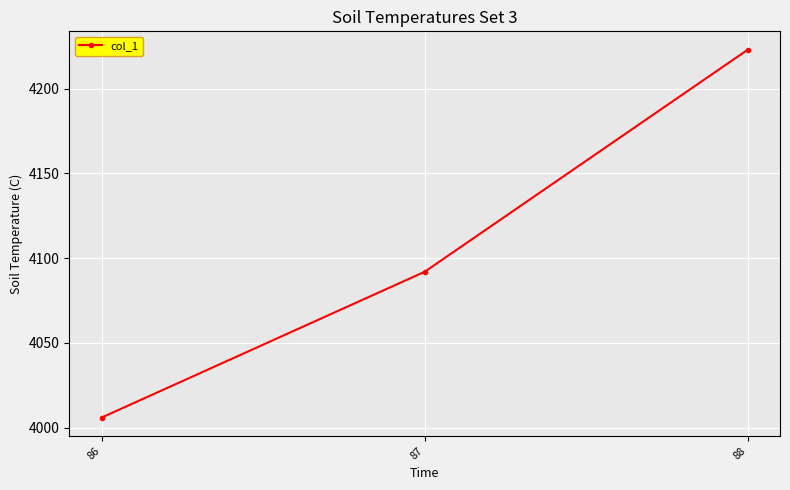

What is the difference between the values at 87 and 88?

131